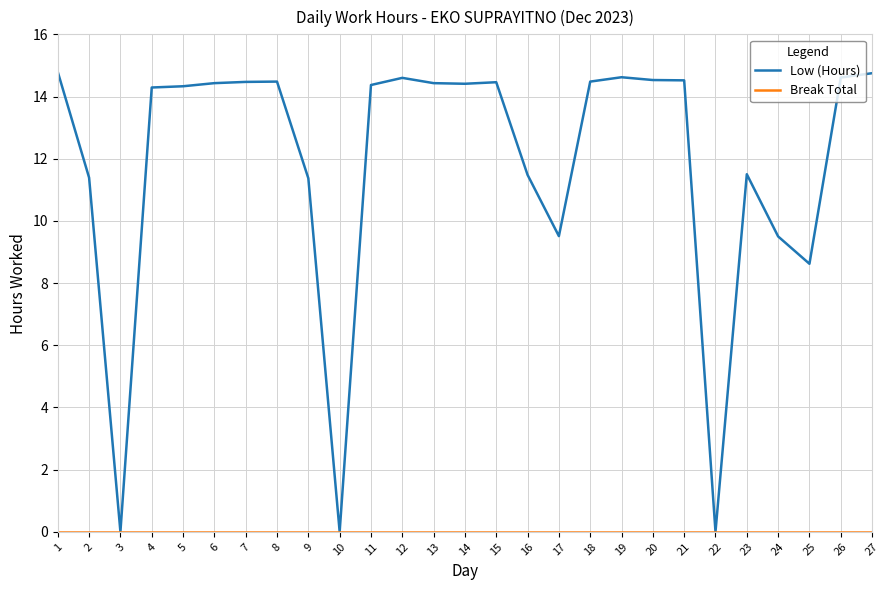

The Low (Hours) series shows 0.0 at 3. True or false?

True